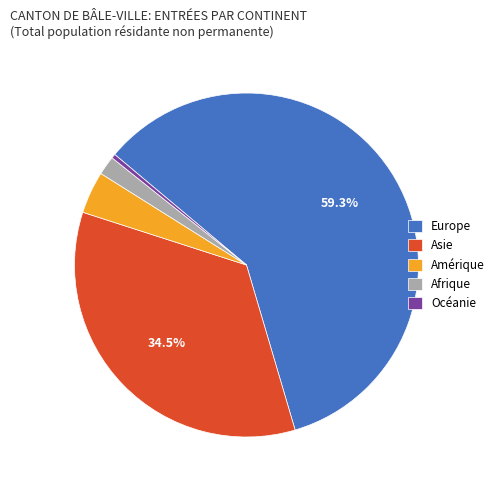

Which slice is the smallest?

Océanie